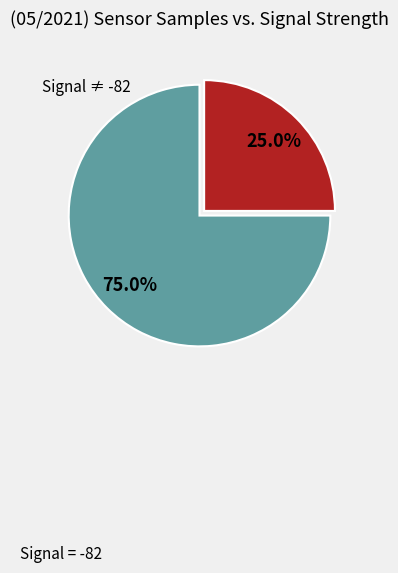

Is there a majority slice in this chart?

Yes